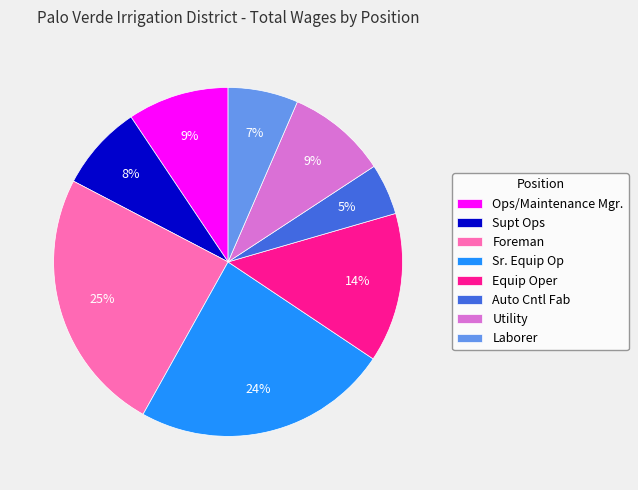

Is it true that Ops/Maintenance Mgr. is 1% of the pie?

False